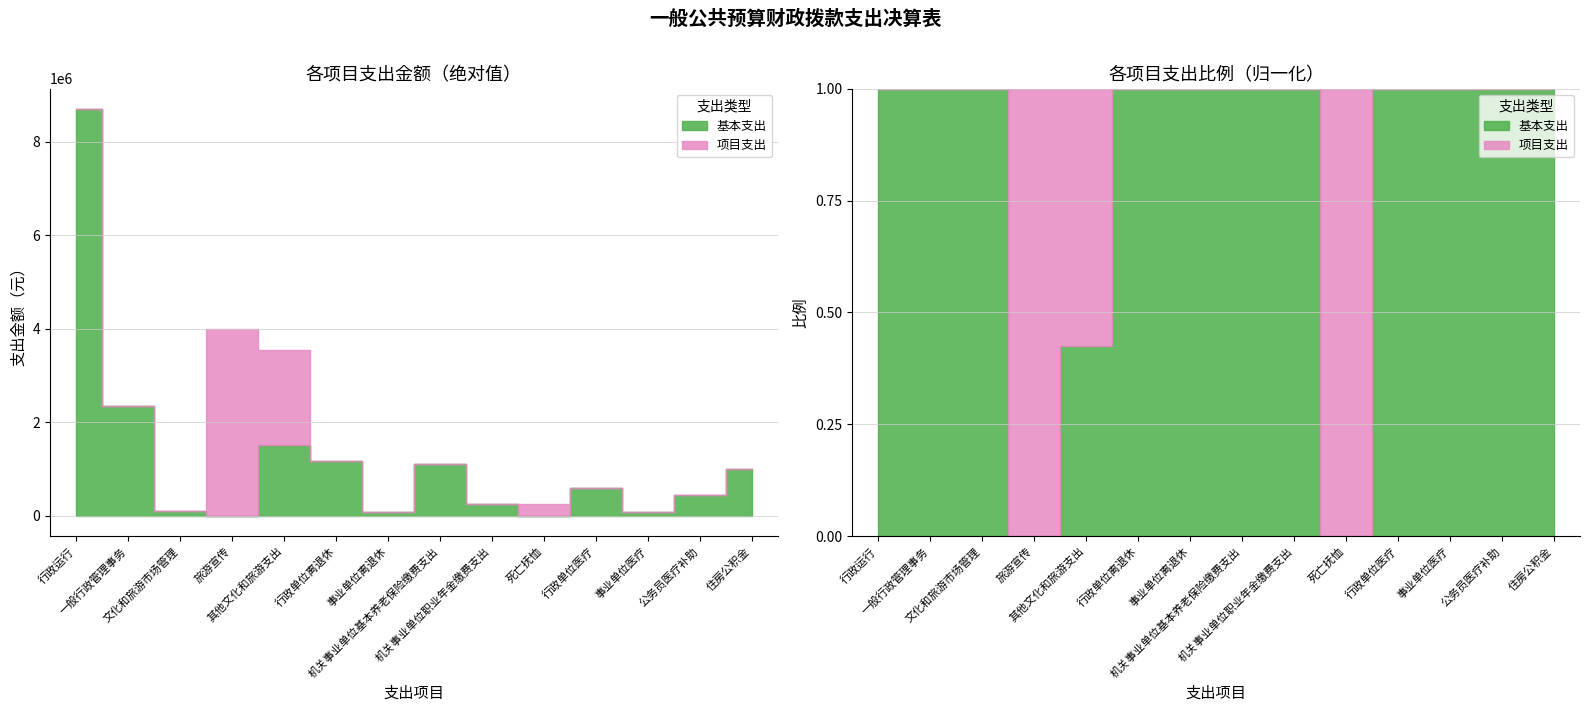

What position from the right is 住房公积金?

1